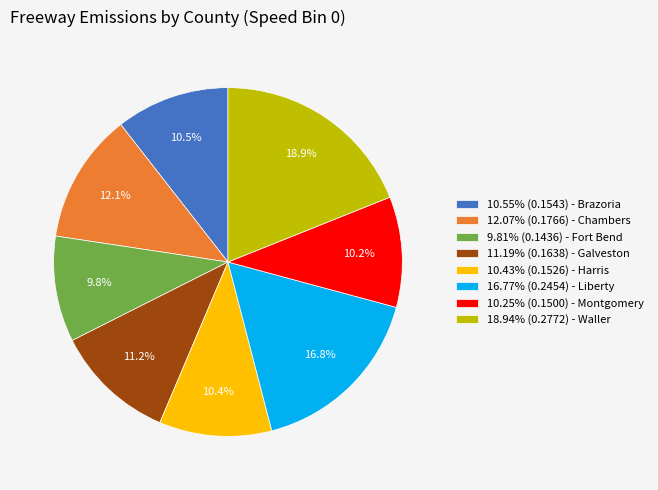

Does 10.43% (0.1526) - Harris account for over 50% of the chart?

No